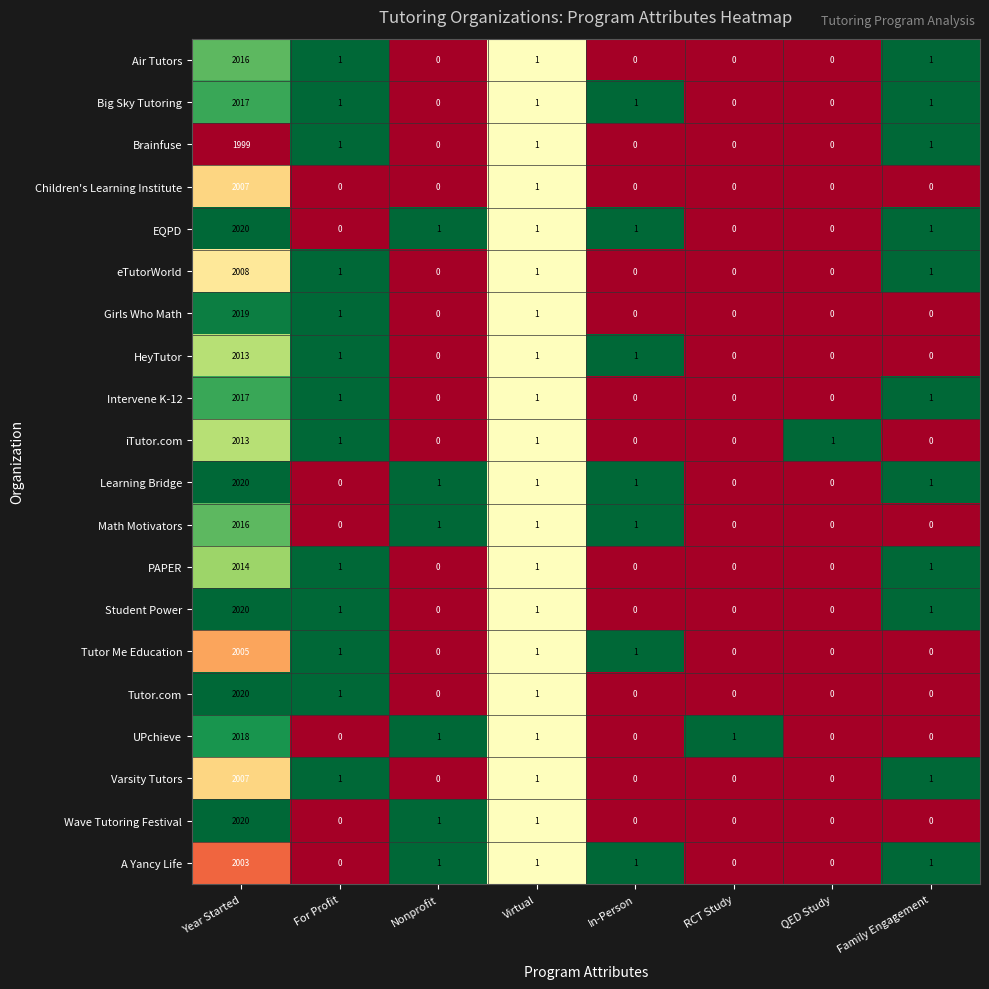

Where does the Learning Bridge series first go above 1?

Year Started